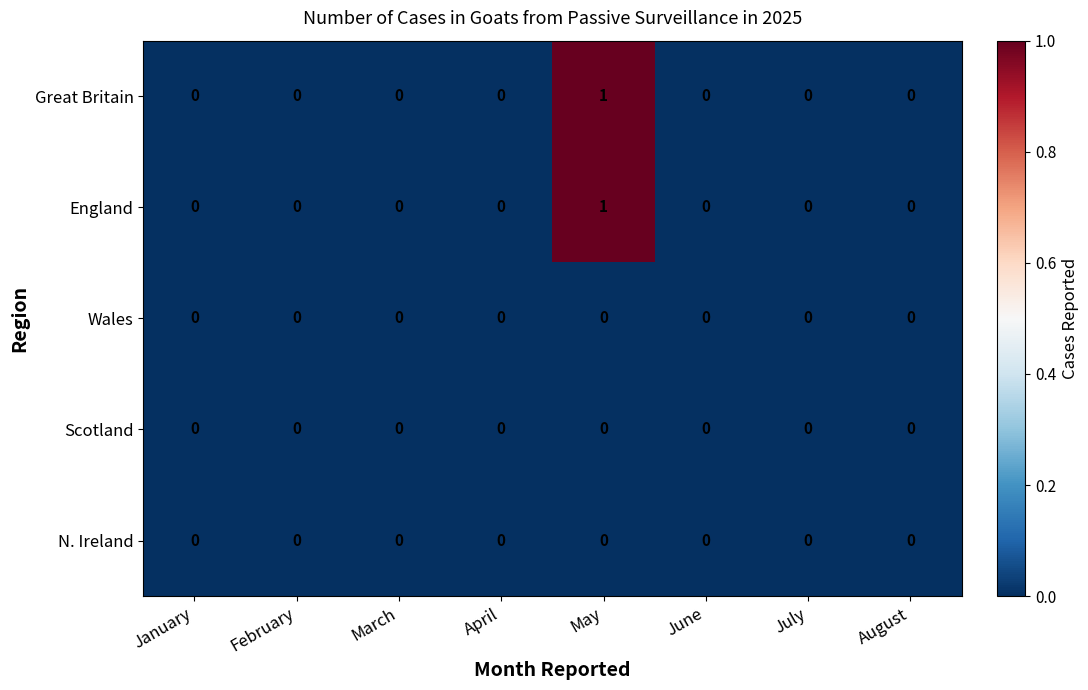

At which category is the sum across all series the highest?

May